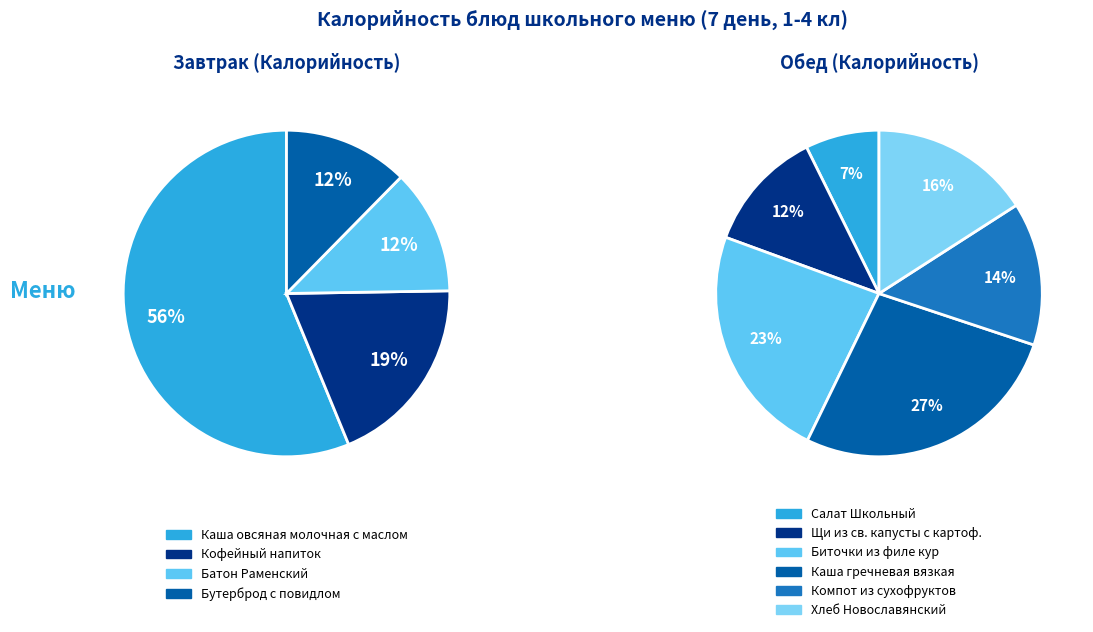

Is the sum of Хлеб Новославянский and Компот из сухофруктов greater than half?

No